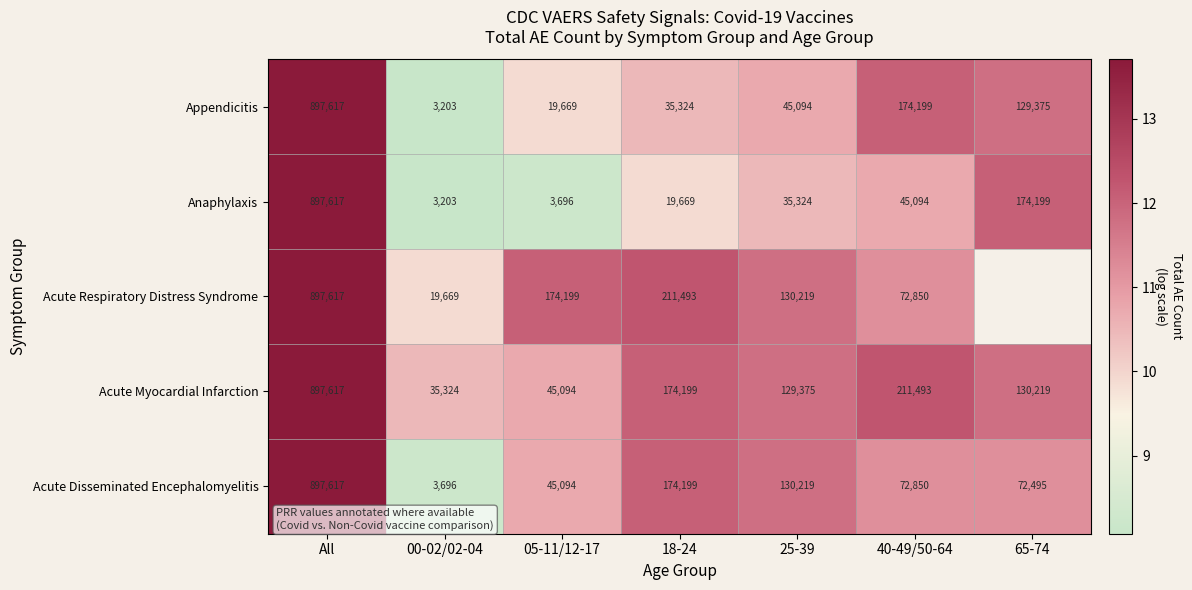

Is the value of Appendicitis at All greater than the value of Anaphylaxis at 05-11/12-17?

Yes